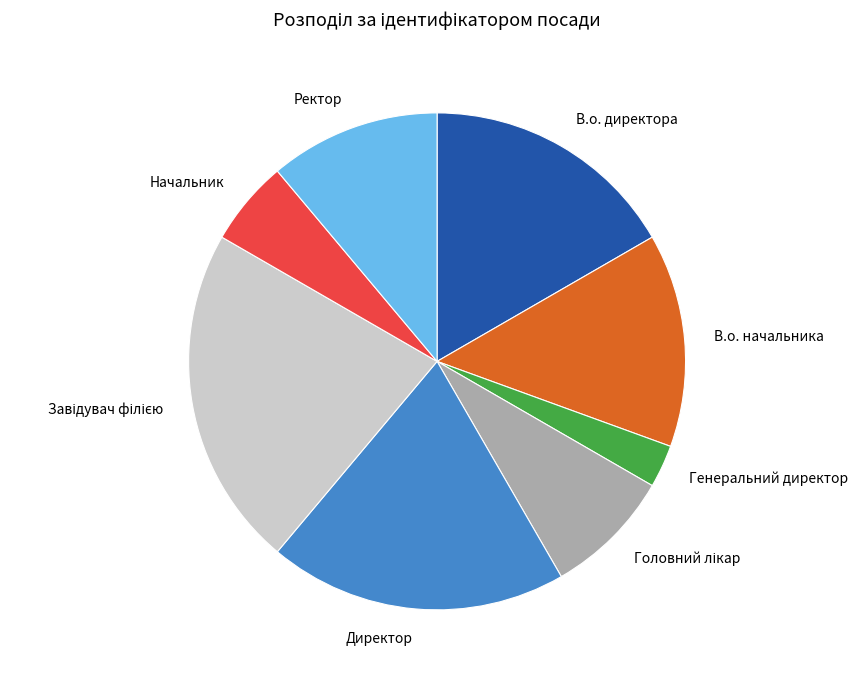

Approximately how many times larger is the value at Начальник compared to В.о. начальника?

0.4